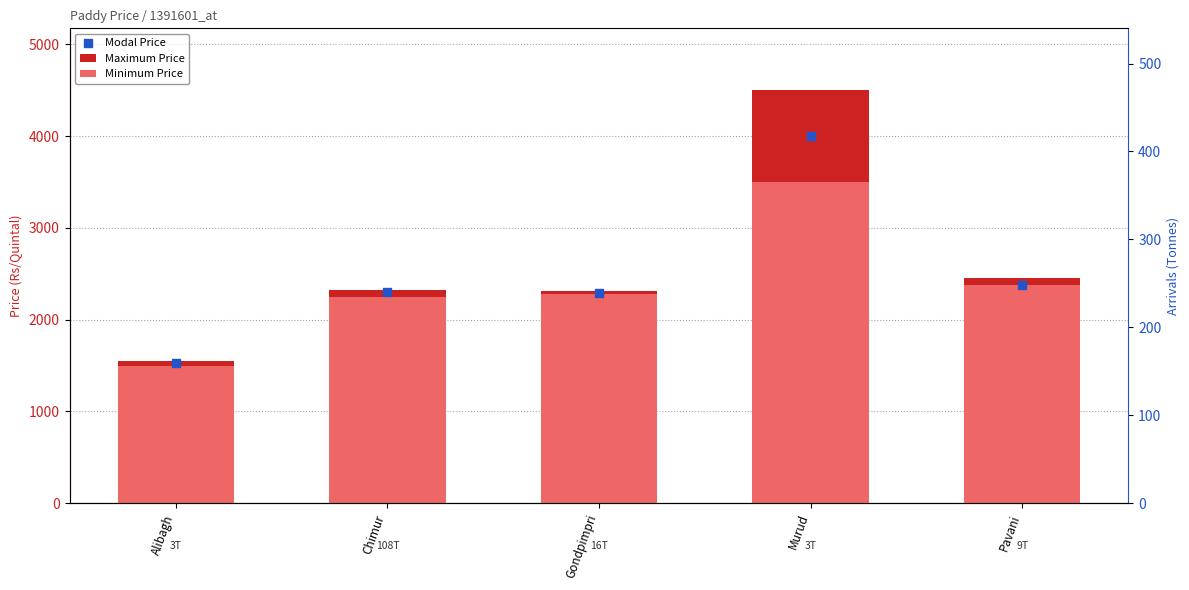

Is the value of Minimum Price at Pavani greater than the value of Maximum Price at Murud?

No